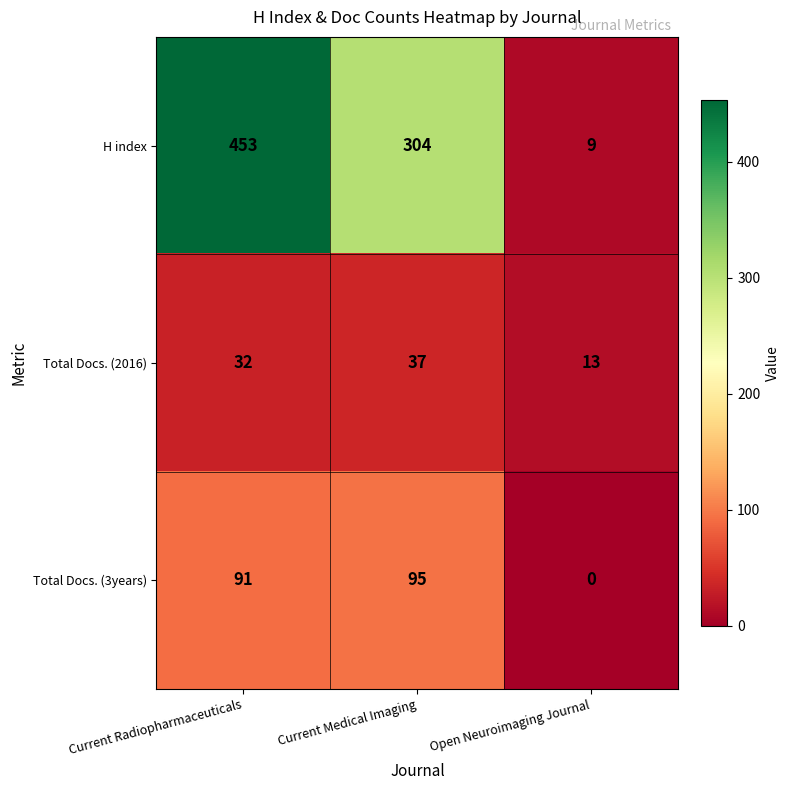

Rank the series by their average value, from lowest to highest.

Total Docs. (2016), Total Docs. (3years), H index